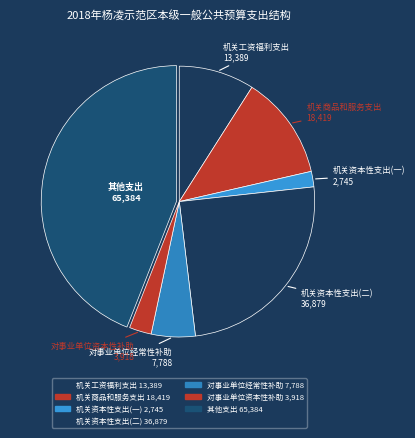

What is the smallest slice in the pie chart?

机关资本性支出(一)